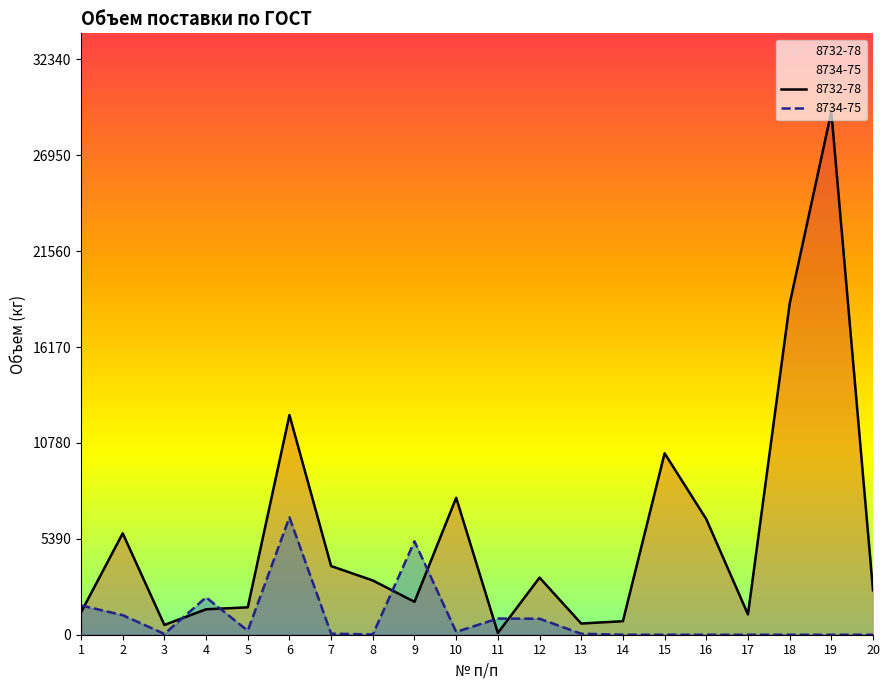

True or false: 8732-78 and 8734-75 intersect in this chart.

True